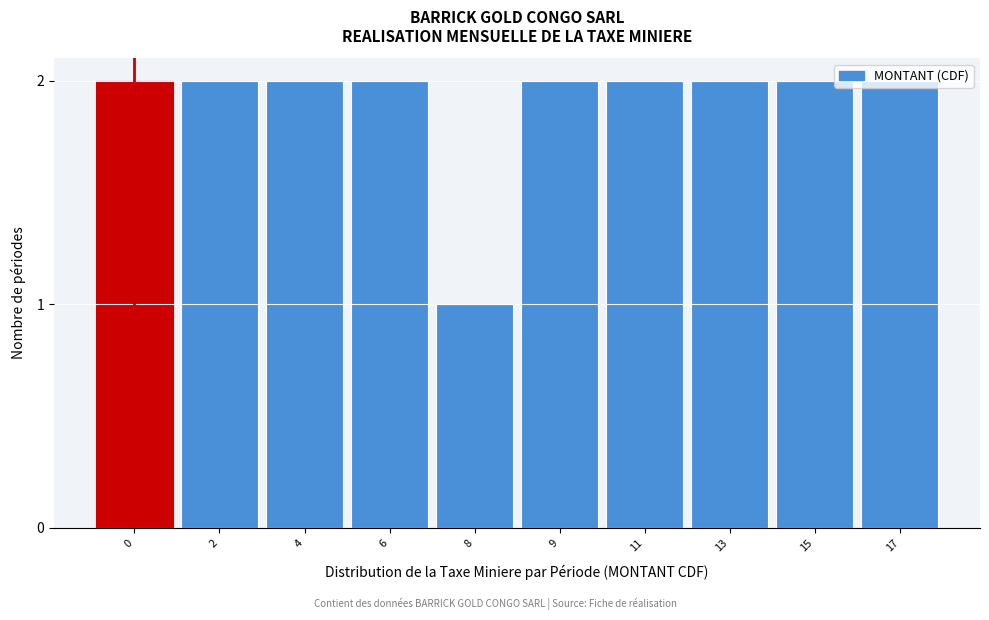

What is the ratio of the value at 6 to the value at 4?

1.0